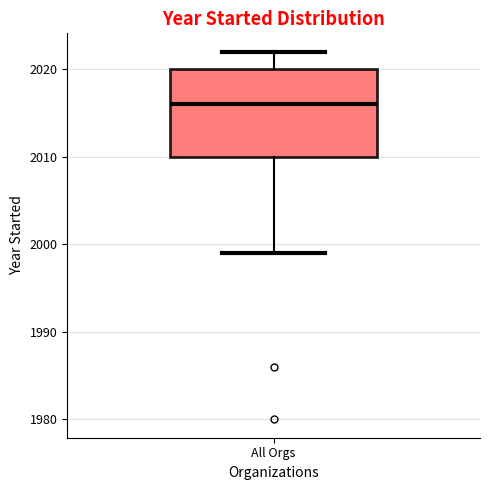

Read this box plot against the y-axis: the position of the median line, the range covered by the box, and the ends of both whiskers. The values are not printed on the chart, so give them approximately, as read against the axis.

median 2016, box 2010 to 2020, whiskers 1999 to 2022